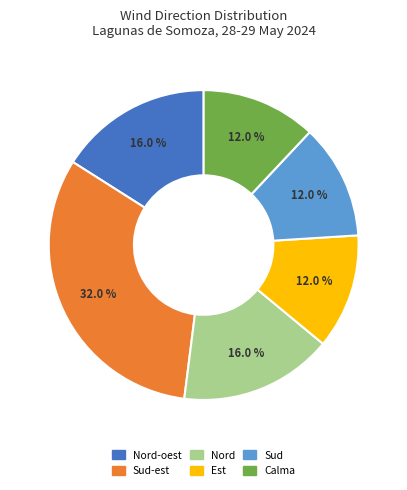

Does any single category account for the majority?

No